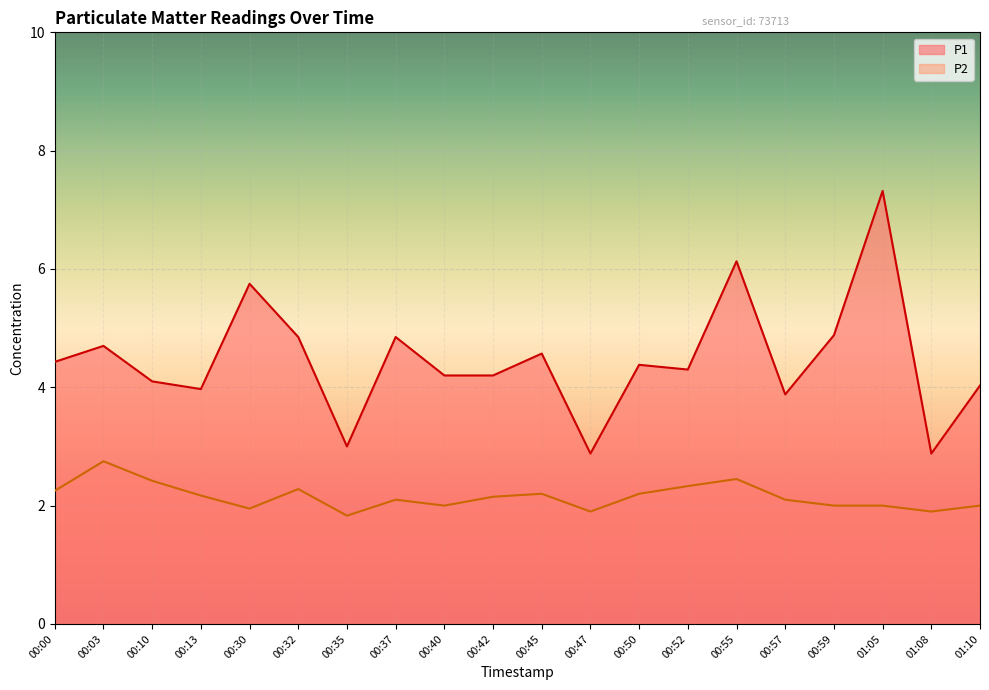

True or false: P1 and P2 intersect in this chart.

False